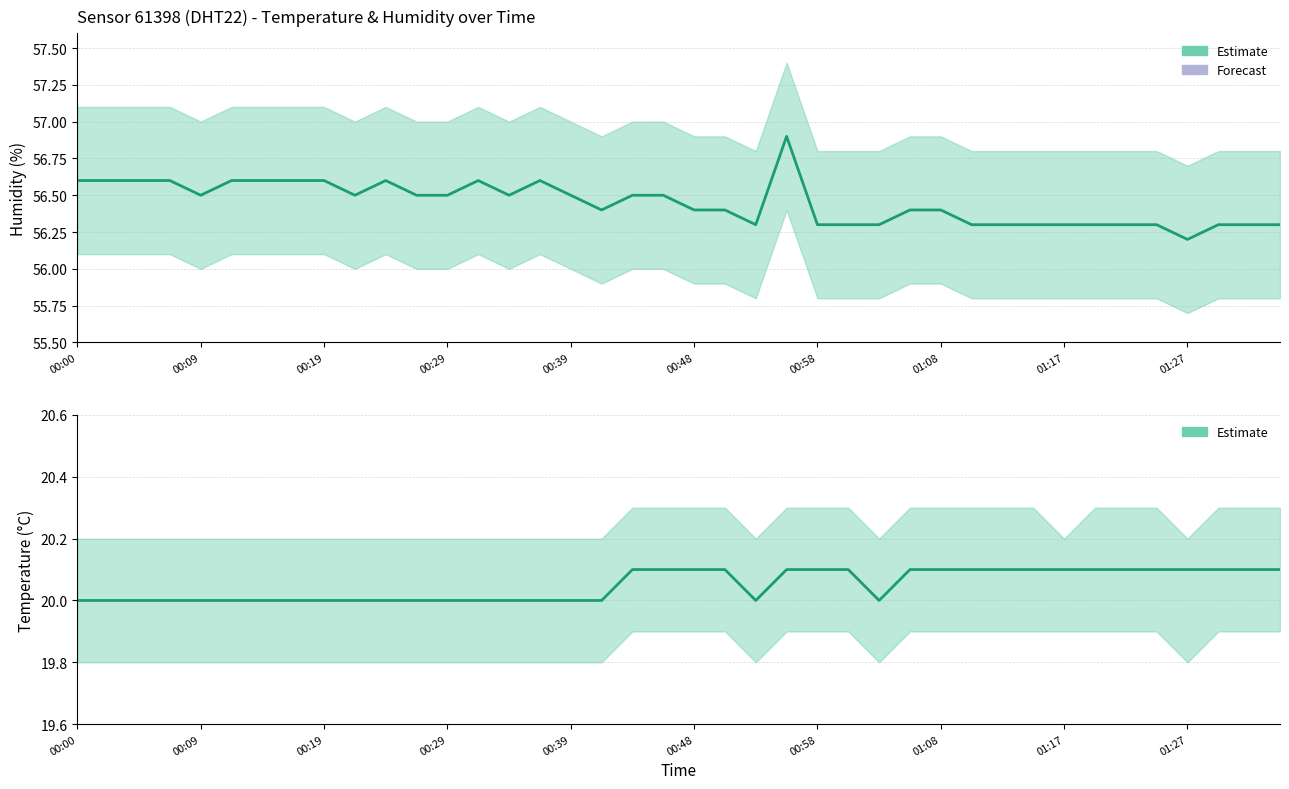

Is the value of temperature at 01:27 greater than the value of humidity at 00:29?

No